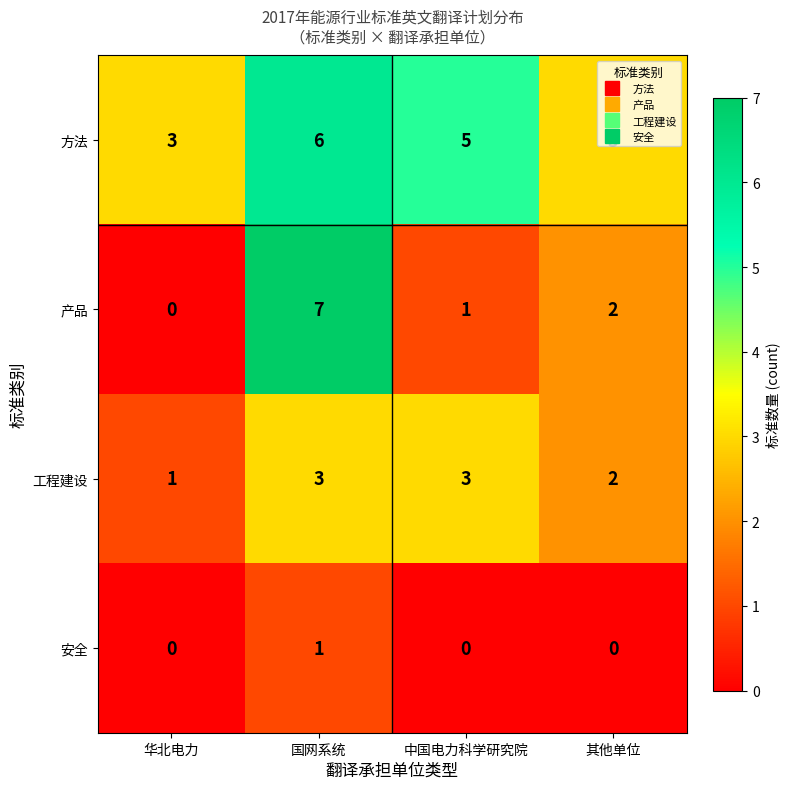

What is the difference between the highest and lowest values at 国网系统?

6